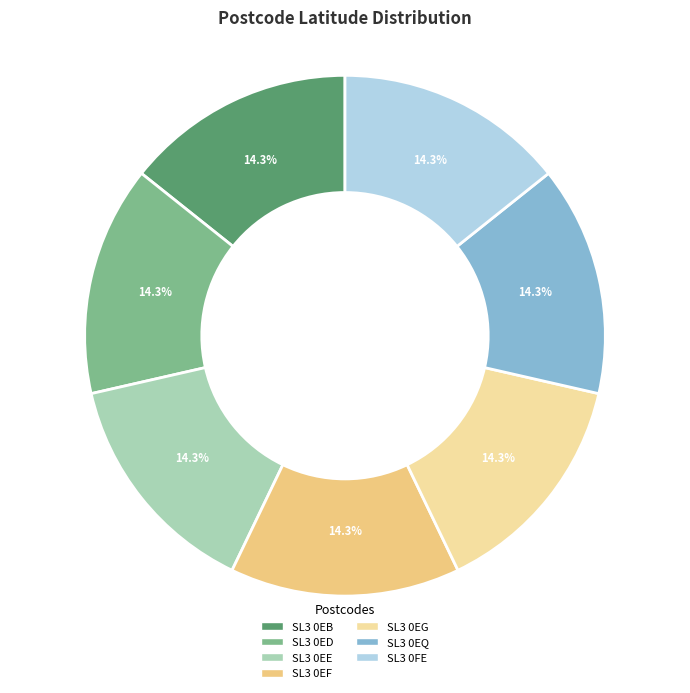

Is it true that SL3 0EG is 14% of the pie?

True